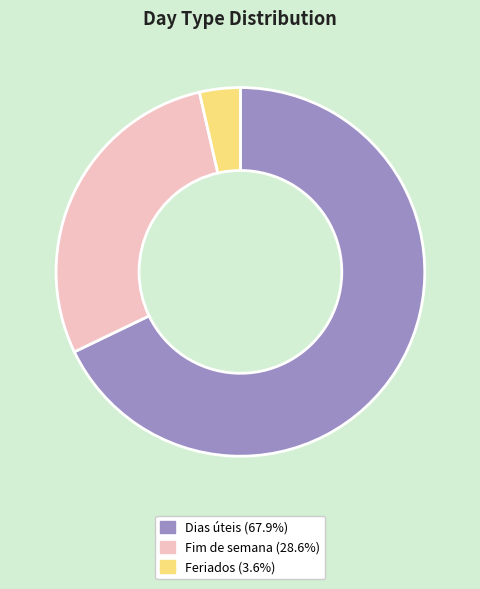

How many slices are in this pie chart?

3